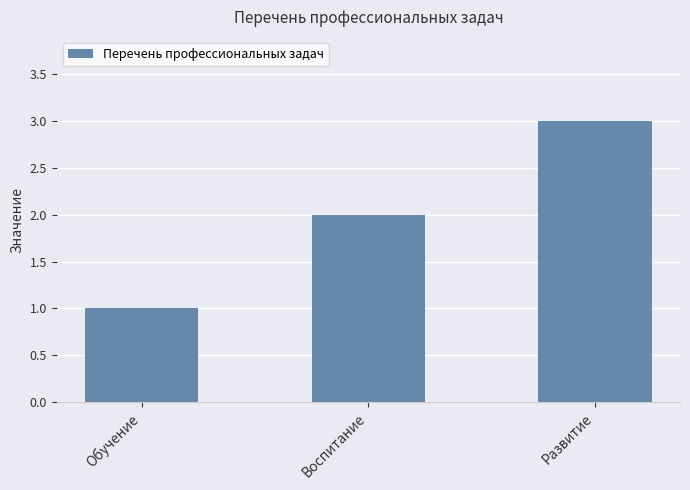

Reading left to right, transcribe all the data shown in this chart.

1	2	3